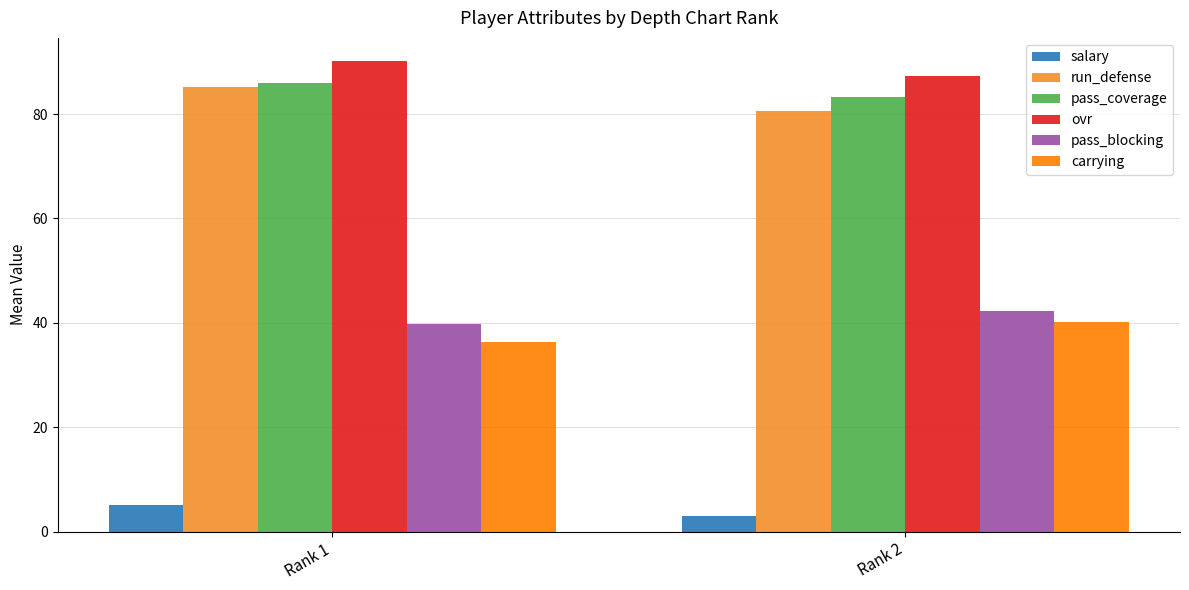

What is the difference between the highest and lowest values at Rank 2?

84.2